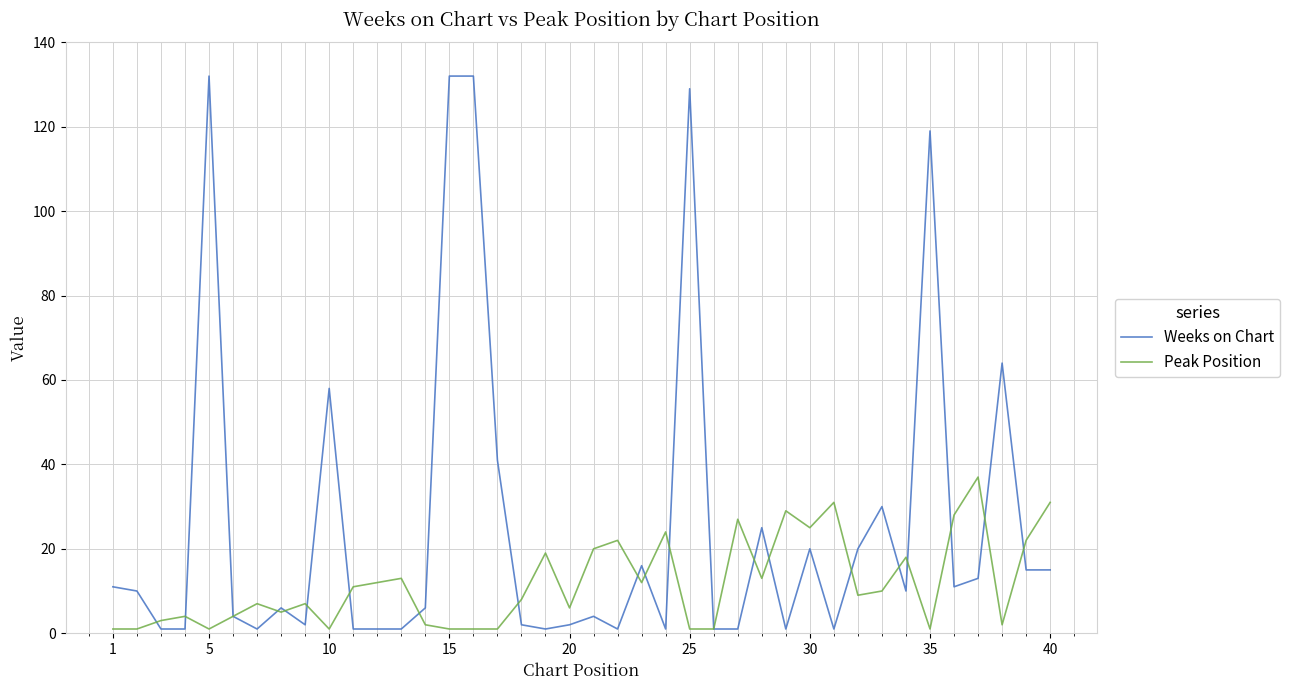

Which series has the largest total across all categories?

Weeks on Chart